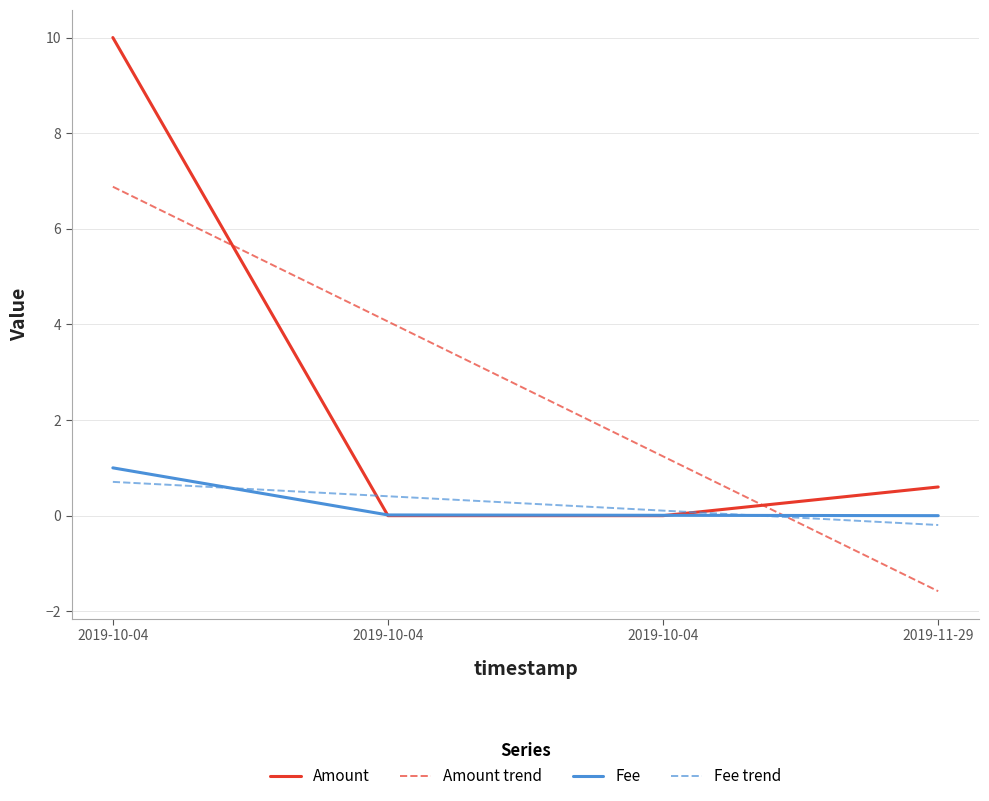

Rank the series at 2019-11-29 from lowest to highest value.

Amount trend, Fee trend, Fee, Amount